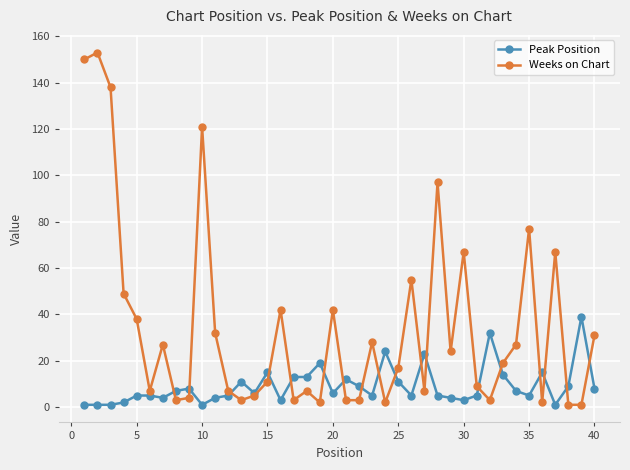

Which series has the largest range (max minus min)?

Weeks on Chart